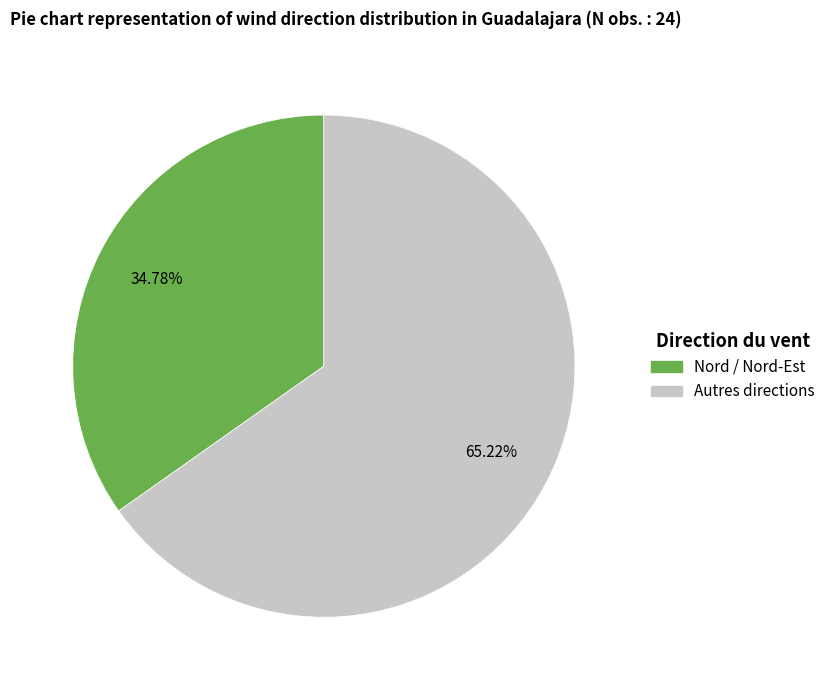

Is there any slice that represents more than half of the pie?

Yes